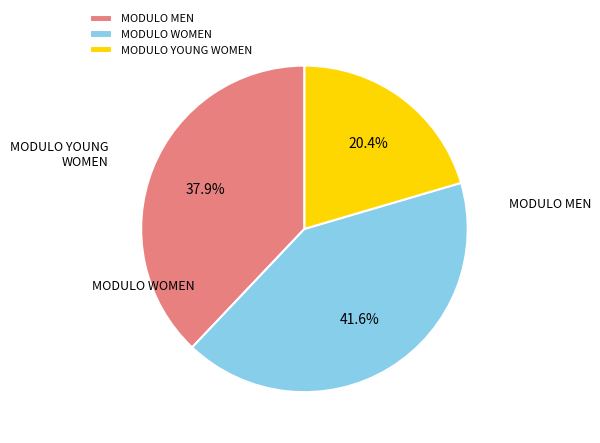

What percentage is NOT represented by MODULO WOMEN?

58.4%